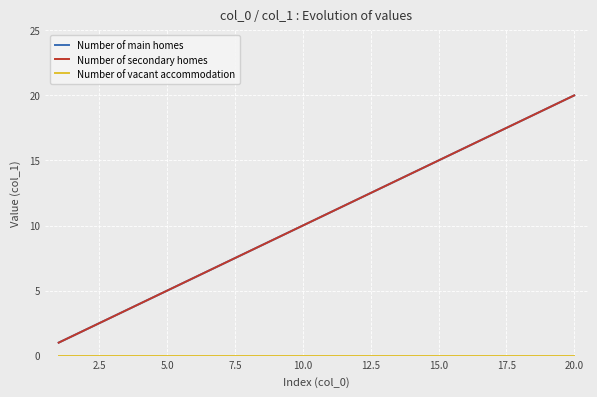

True or false: Number of vacant accommodation and Number of main homes cross at least once.

False